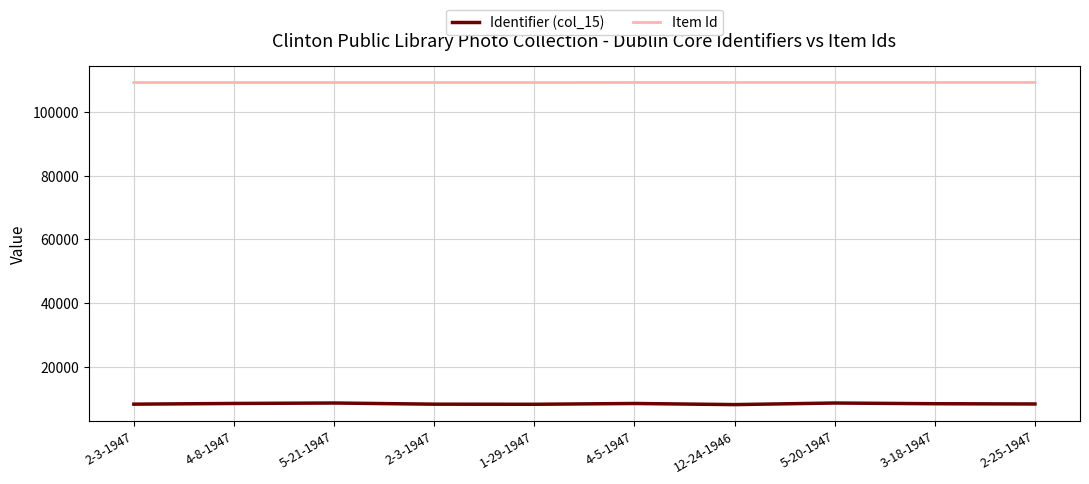

How many values in the Identifier (col_15) series are below 8463?

5